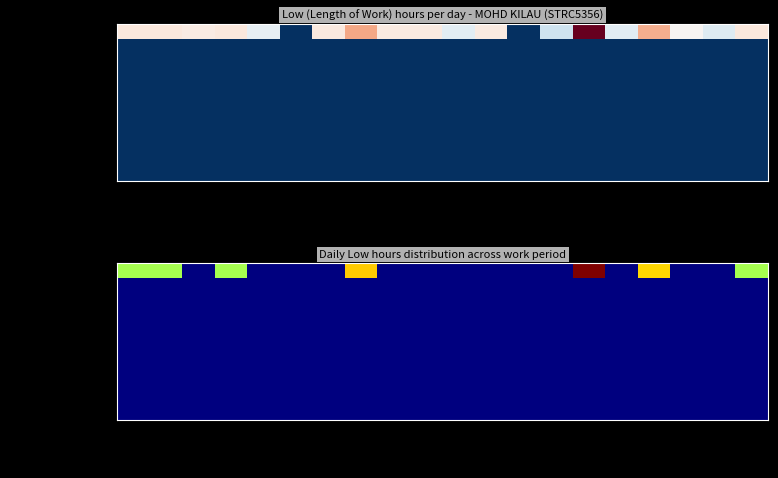

Which category has the highest value across all series?

14